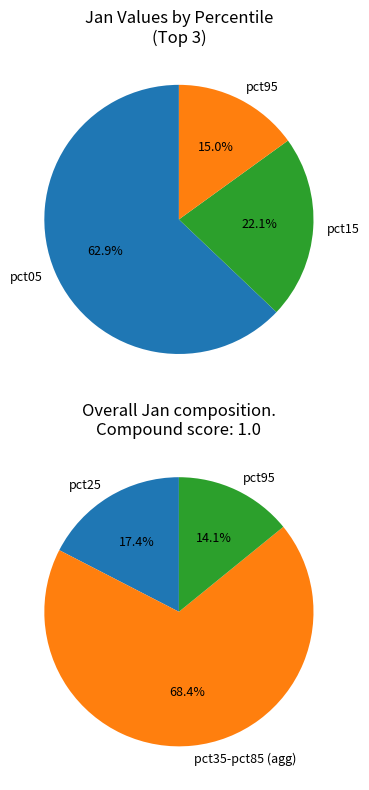

To the nearest percent, what percentage of the pie is pct65?

6%